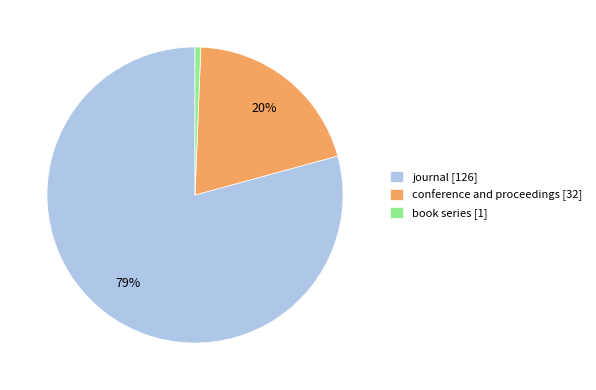

Do book series [1] and journal [126] together represent more than half of the pie?

Yes